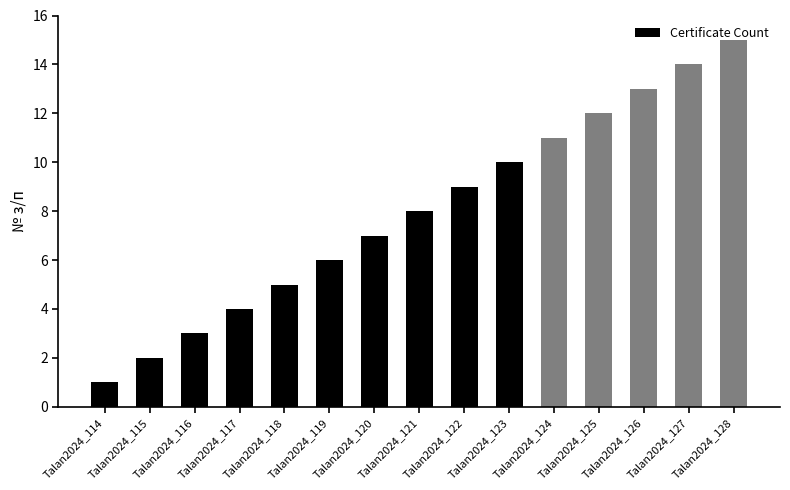

At which label is the value closest to 8?

Talan2024_121